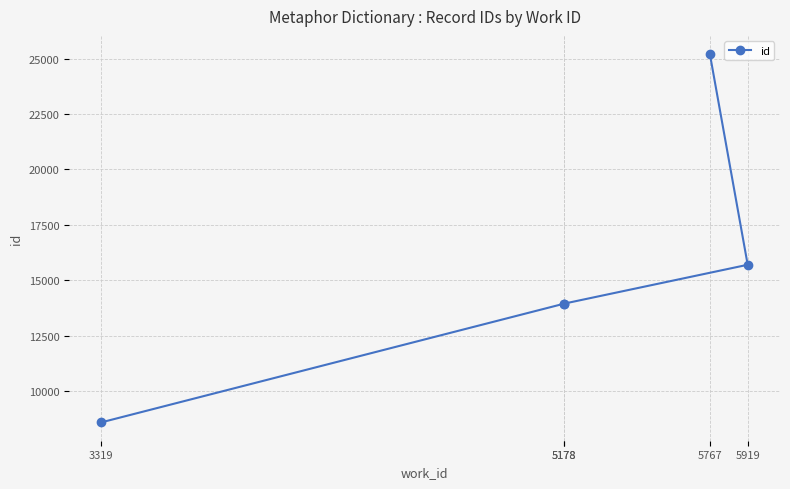

True or false: the data shows 8586 at 3319.

True